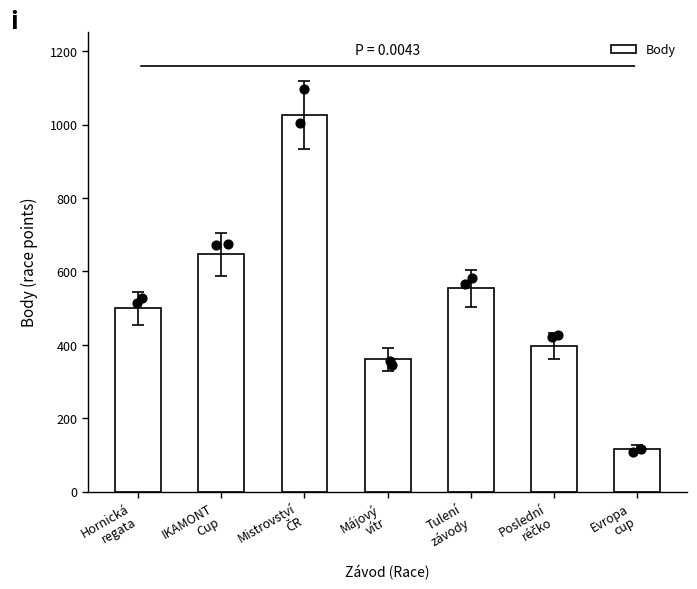

What is the change in value from Hornická
regata to Májový
vítr?

-139